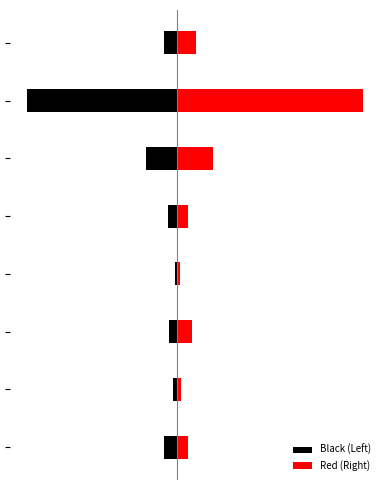

At how many categories does at least one series exceed 1?

1